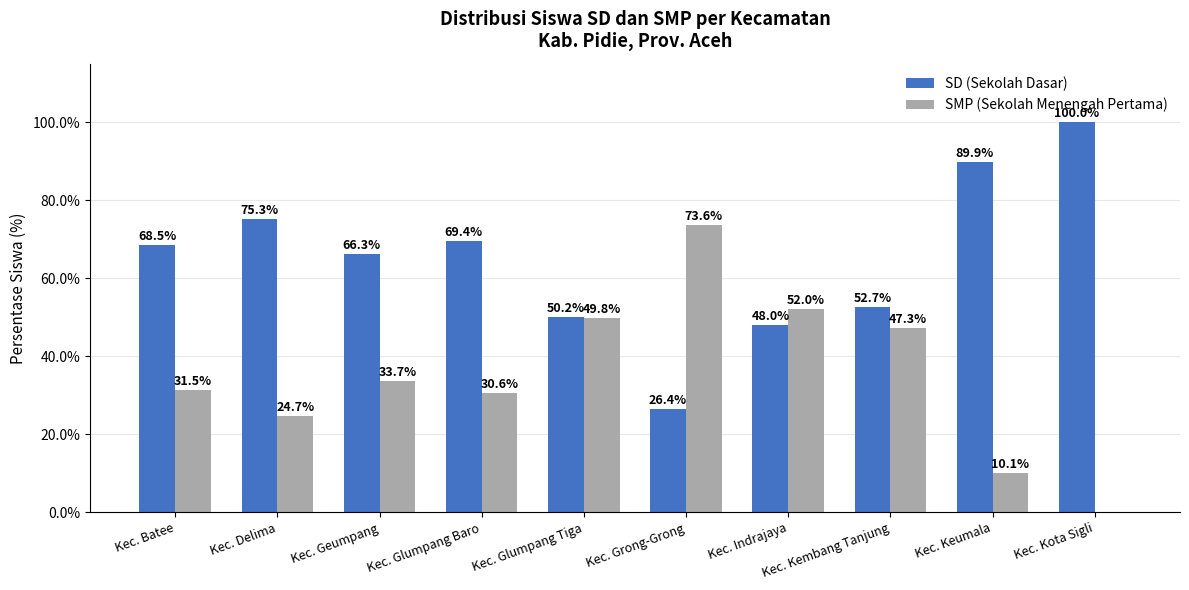

What is the sum of all SMP (Sekolah Menengah Pertama) values?

353.3